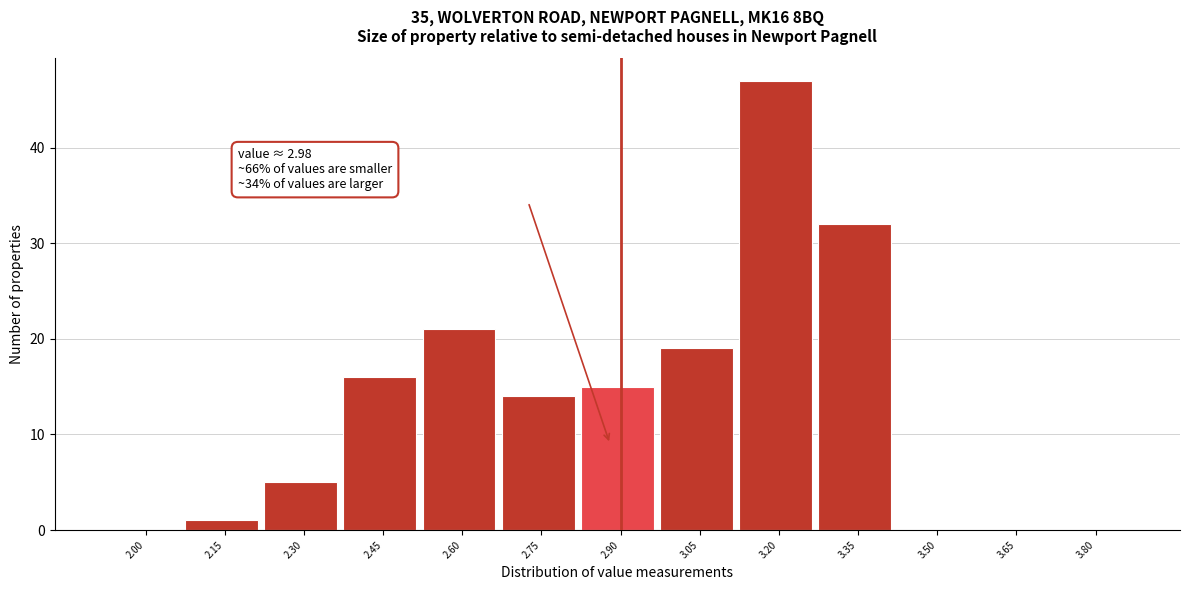

Reading right to left, what are all the values shown in this chart?

3.80=0	3.65=0	3.50=0	3.35=32	3.20=47	3.05=19	2.90=15	2.75=14	2.60=21	2.45=16	2.30=5	2.15=1	2.00=0